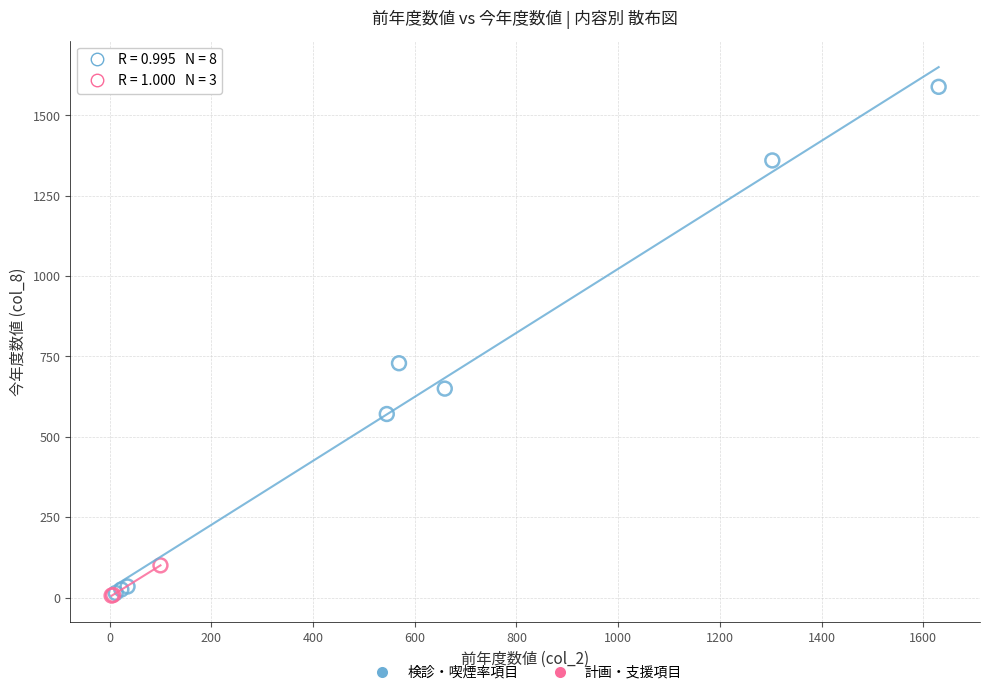

What are all the series names shown in the legend?

検診・喫煙率項目, 計画・支援項目